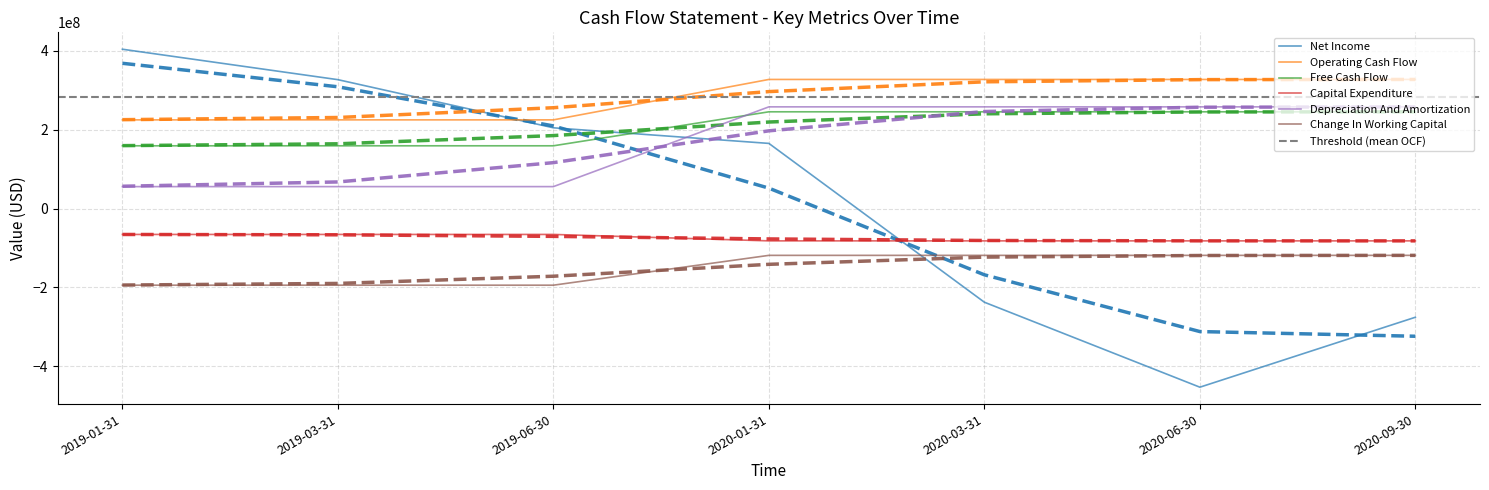

How many lines are shown in the chart?

6